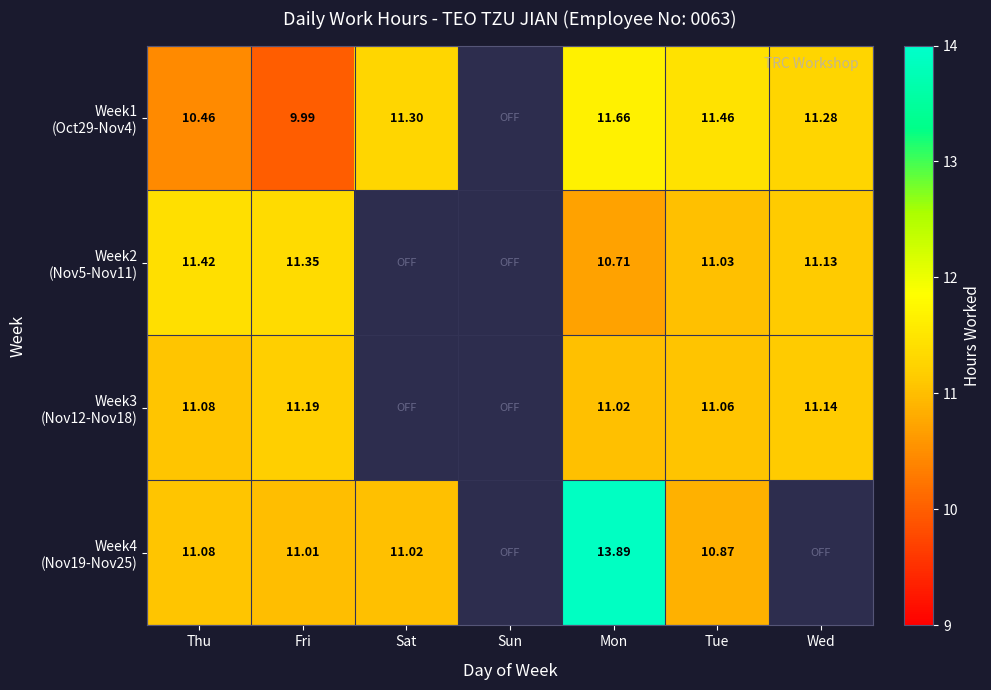

What is the highest value of the Week2 (Nov5-Nov11) series?

11.4